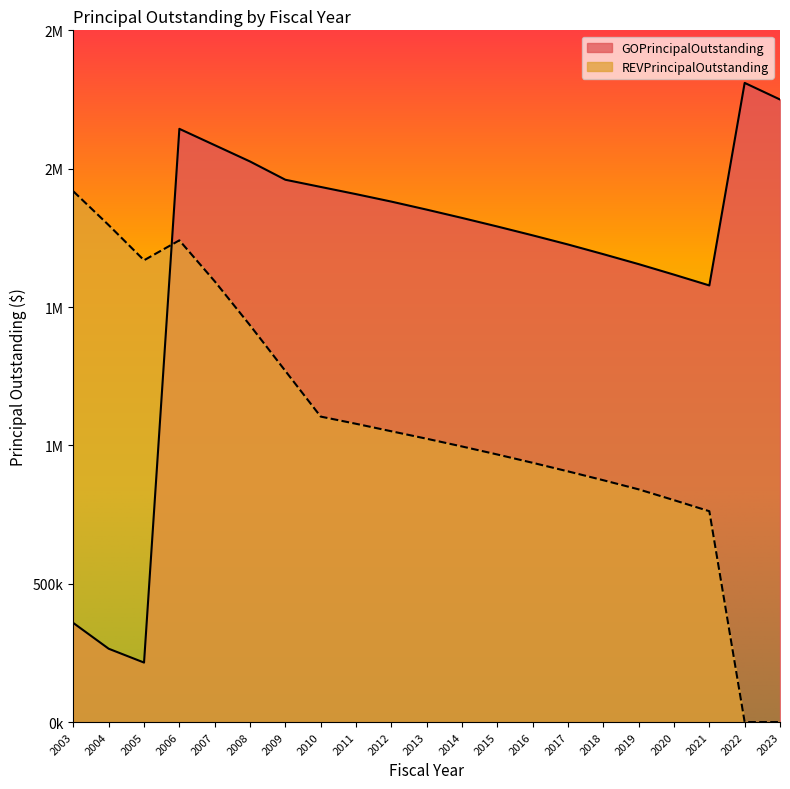

How many interior local peaks does the REVPrincipalOutstanding series have?

1